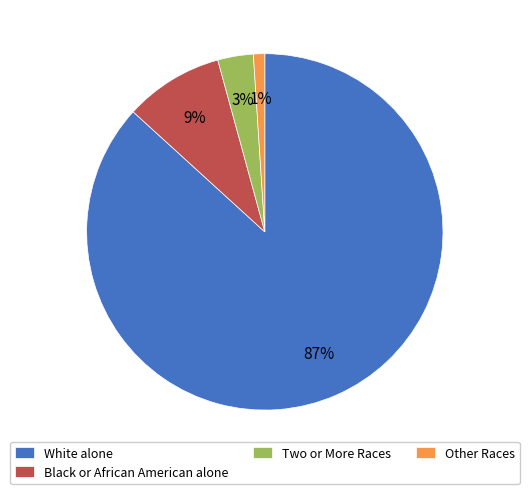

What percentage is the White alone slice, to the nearest percent?

87%